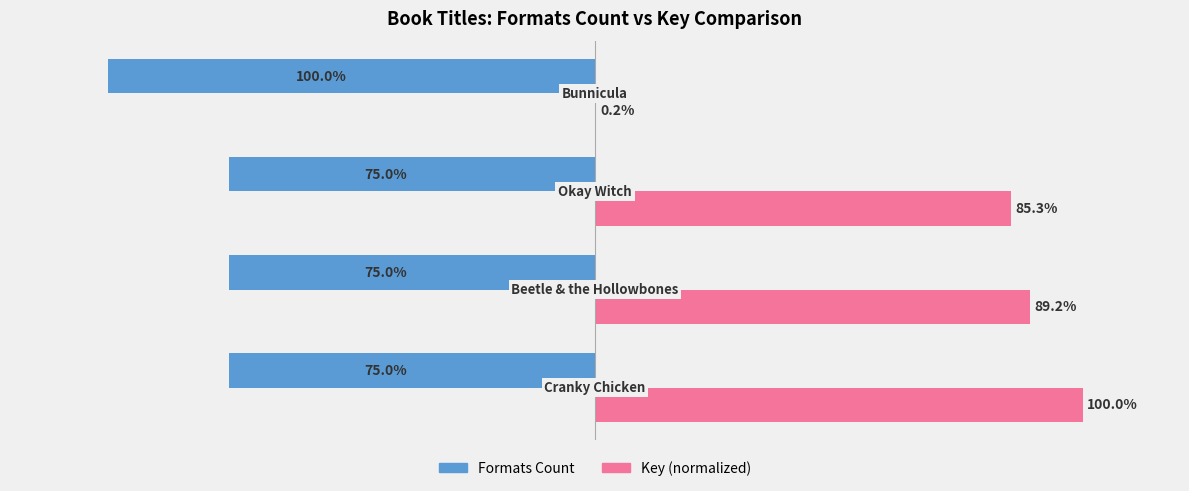

Which series has the largest total across all categories?

Key (normalized)